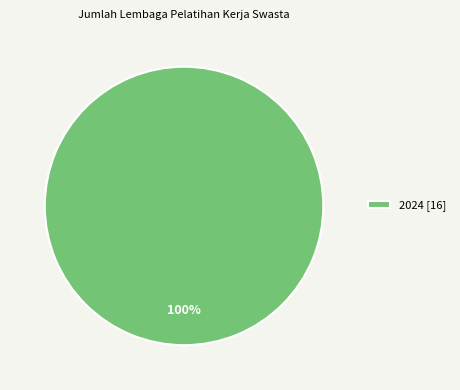

Which slice represents more than half of the pie?

2024 [16]